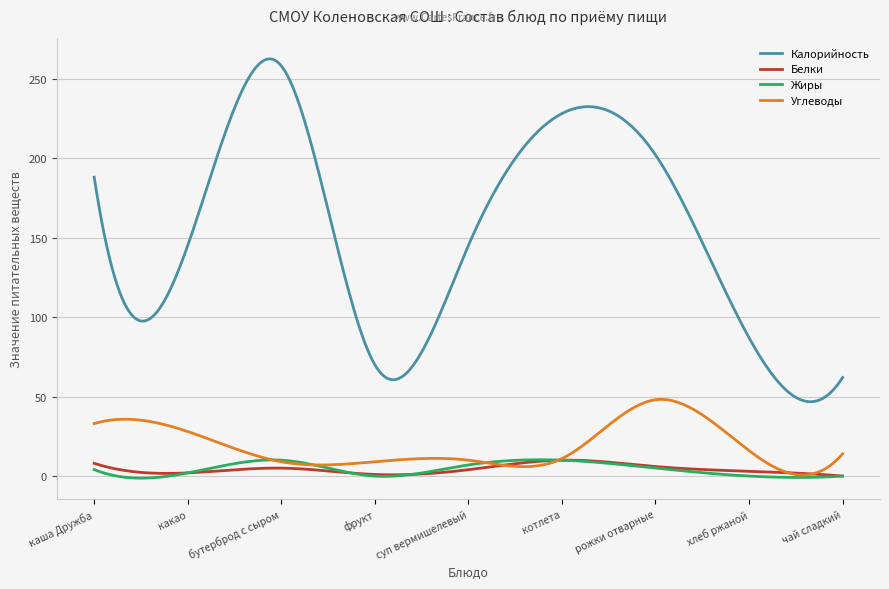

Which series has the largest total across all categories?

Калорийность